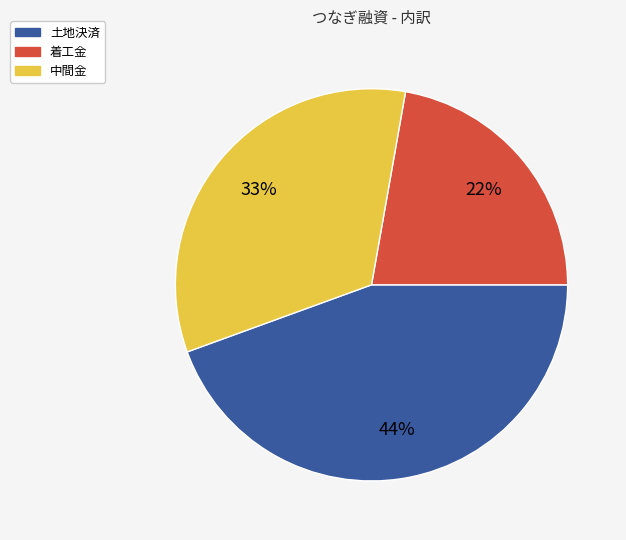

Is there any slice that represents more than half of the pie?

No